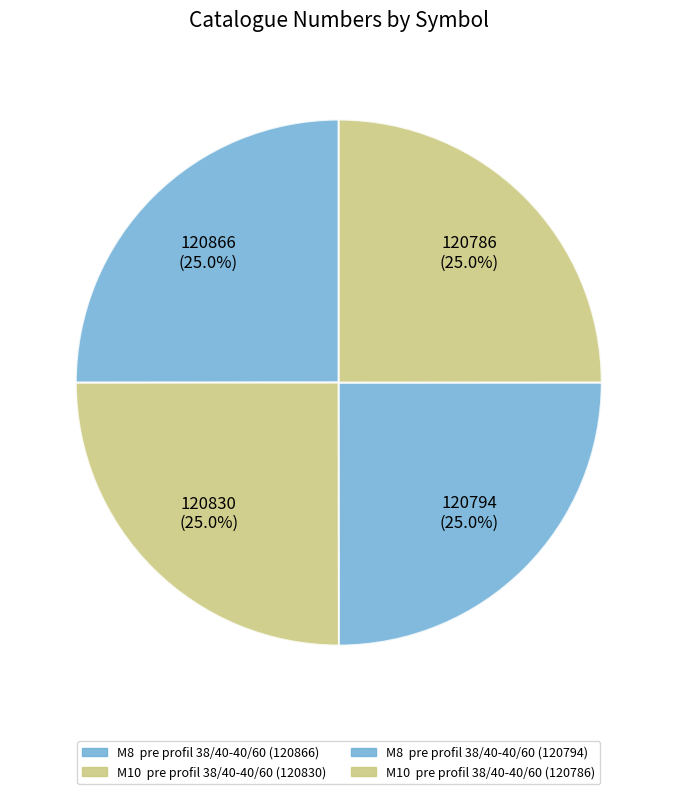

How many slices are in this pie chart?

4